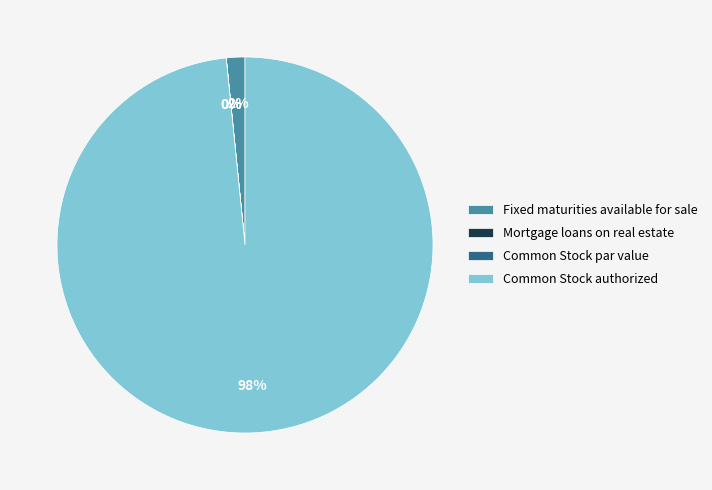

Which category has the biggest portion of the pie?

Common Stock authorized